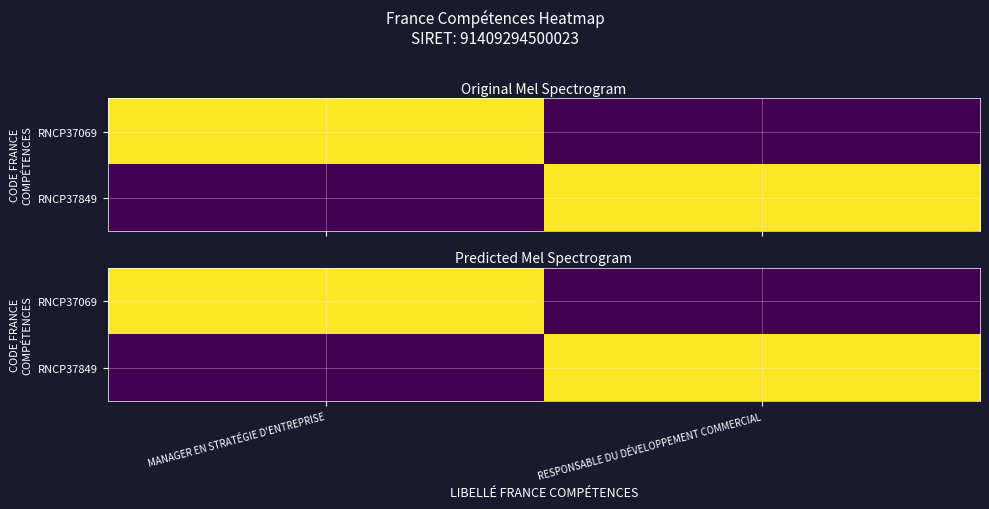

The value of RNCP37849 at RESPONSABLE DU DÉVELOPPEMENT COMMERCIAL is 1. True or false?

False